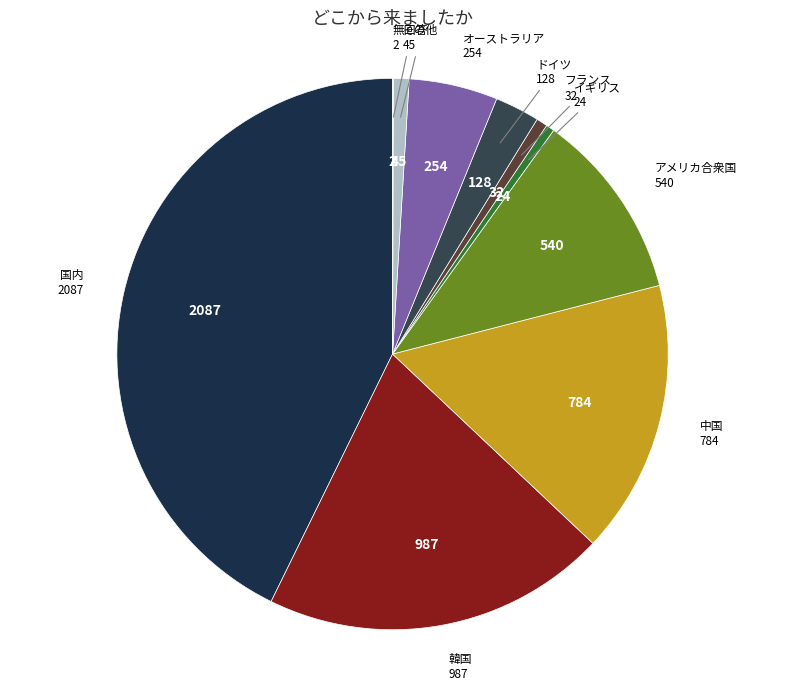

True or false: アメリカ合衆国 accounts for 21% of the total.

False